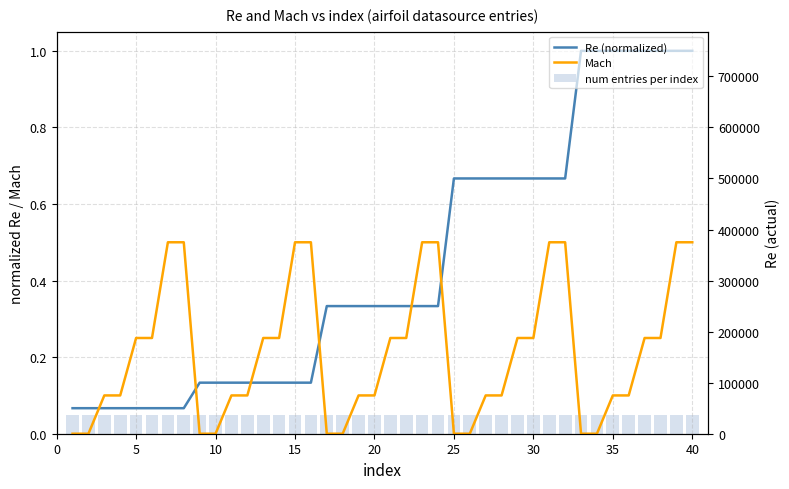

Rank the series at 25 from lowest to highest value.

Mach, num entries per index, Re (normalized)